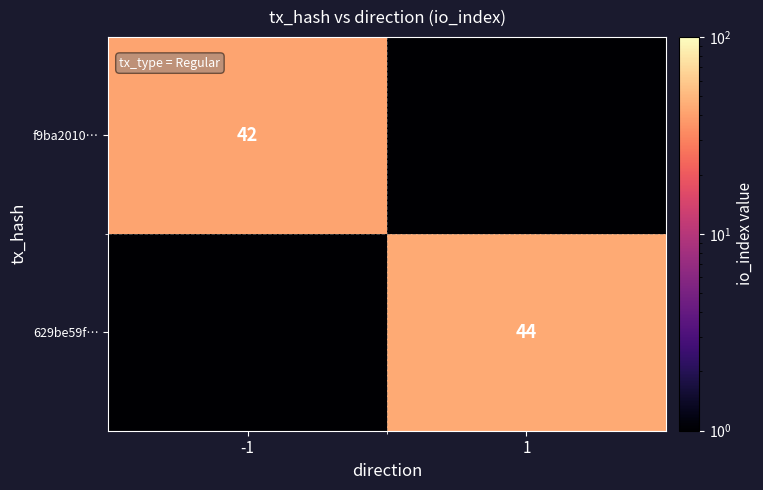

At which label does f9ba2010… reach its peak?

-1